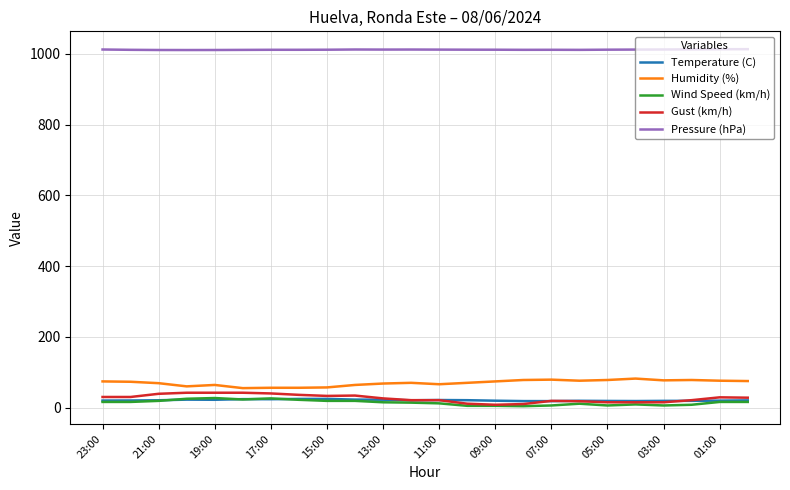

What is the greatest value displayed?

1012.9